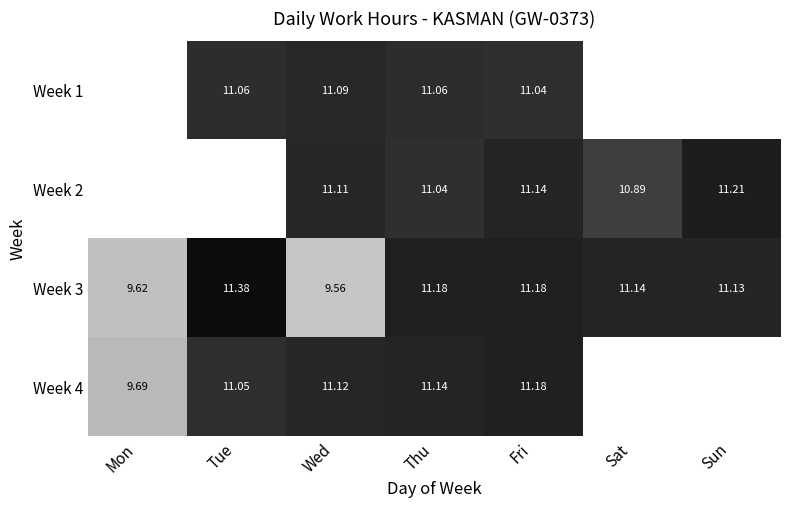

Where is Week 3 nearest to the value 10?

Mon